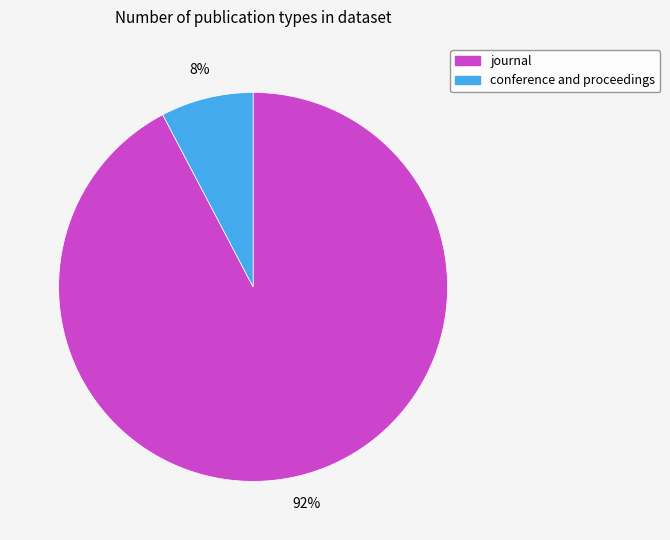

Combined, do journal and conference and proceedings account for over 50%?

Yes